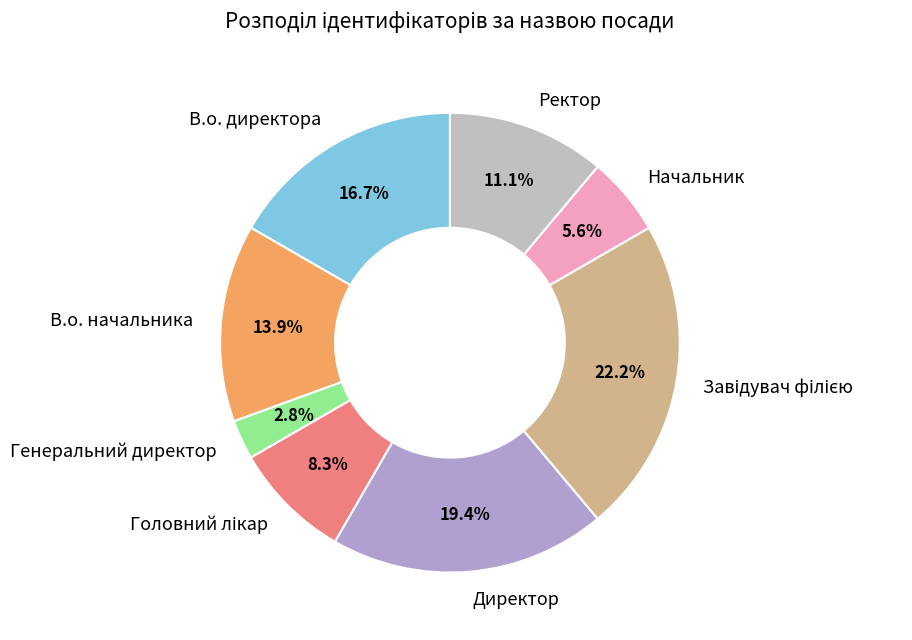

Approximately how many times larger is the value at В.о. начальника compared to Начальник?

2.5